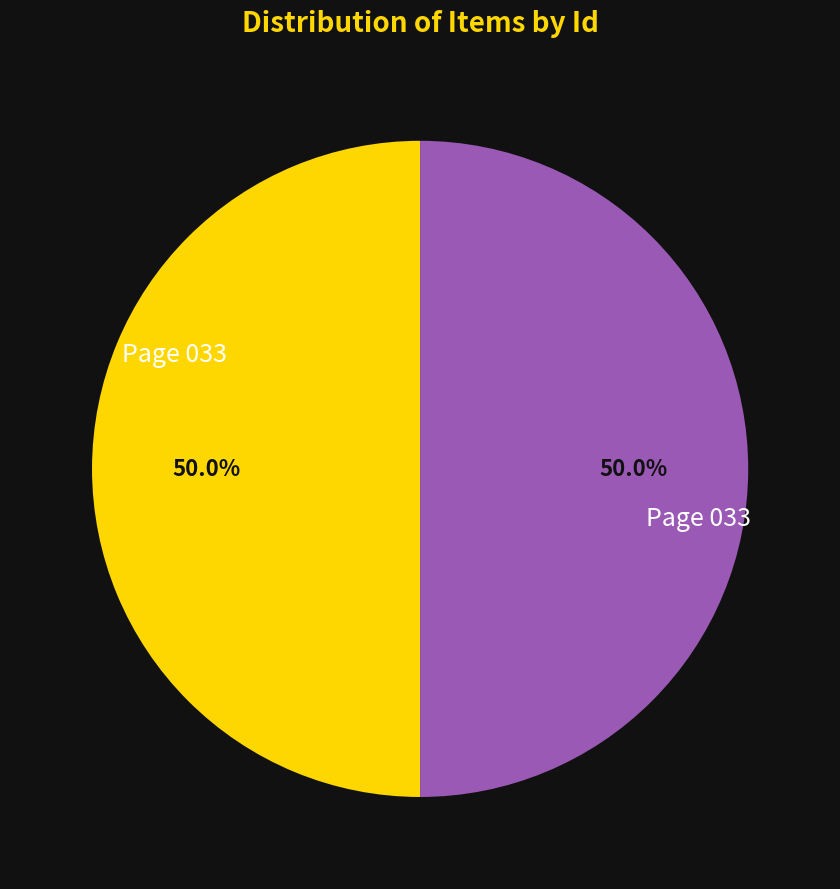

How many segments does this pie chart have?

2